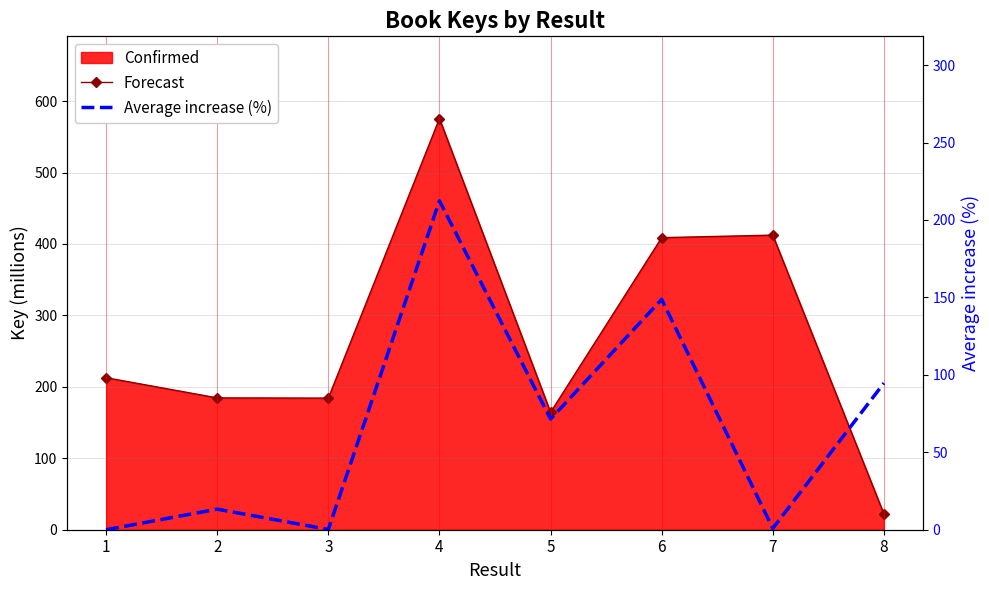

Between 8 and 3, which is larger?

3